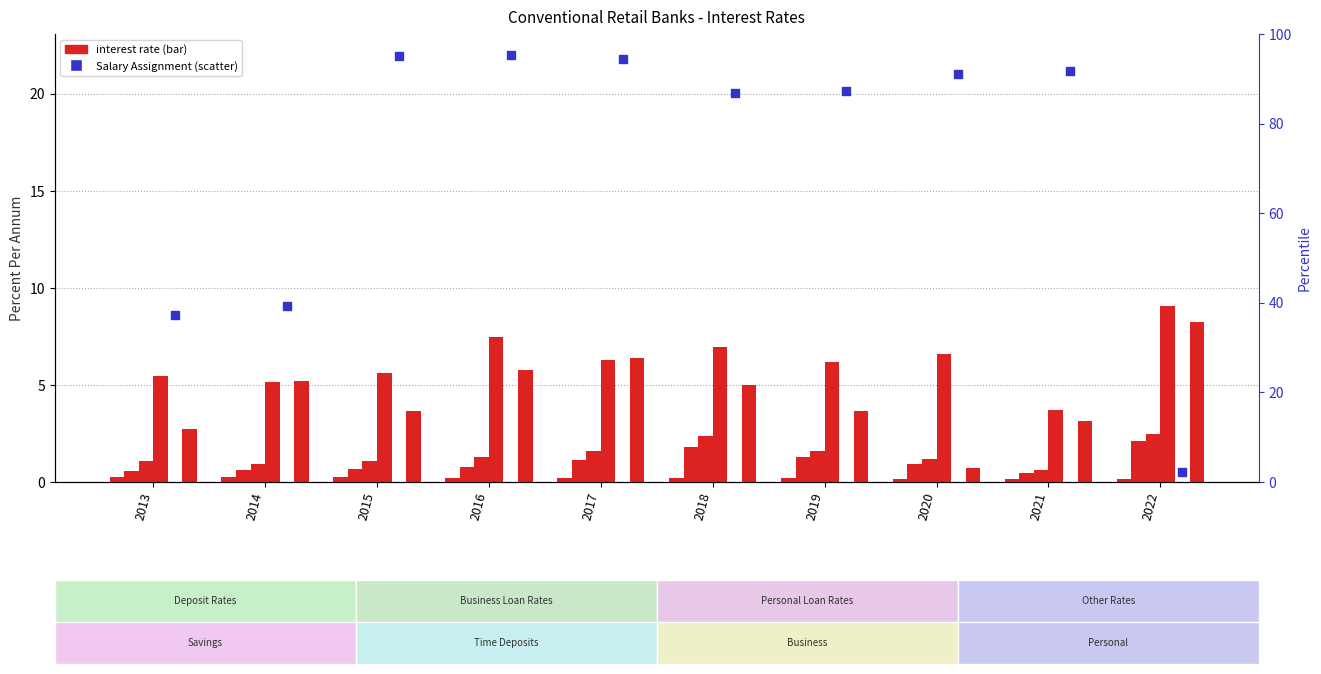

Is the value of Salary Assignment at 2017 greater than the value of Manufacturing at 2021?

Yes